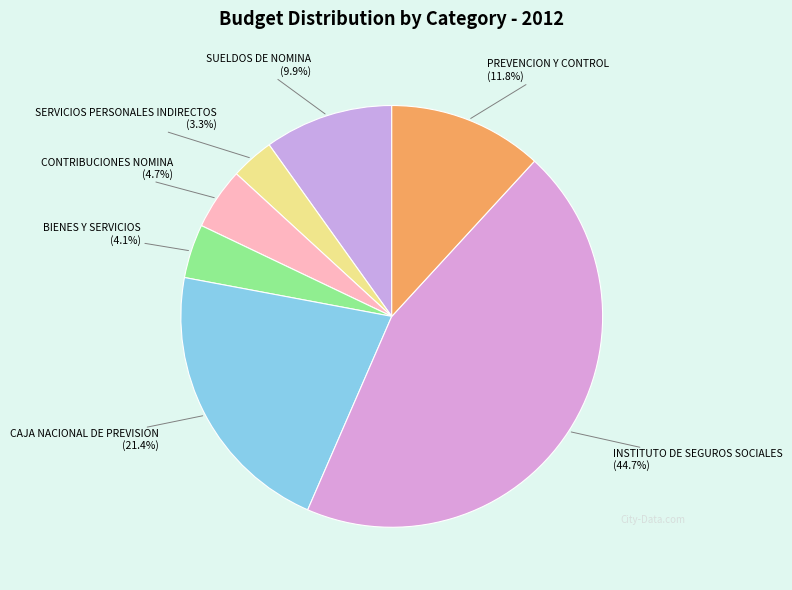

Rank the categories by value from lowest to highest.

SERVICIOS PERSONALES INDIRECTOS, BIENES Y SERVICIOS, CONTRIBUCIONES NOMINA, SUELDOS DE NOMINA, PREVENCION Y CONTROL, CAJA NACIONAL DE PREVISION, INSTITUTO DE SEGUROS SOCIALES